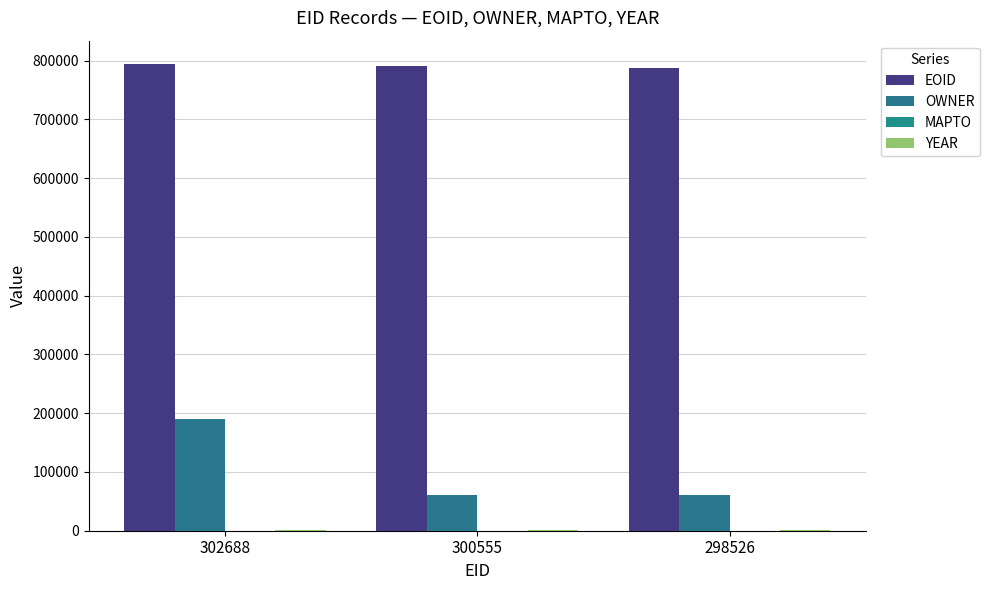

Read the OWNER value at 298526, to the nearest 10.

60420